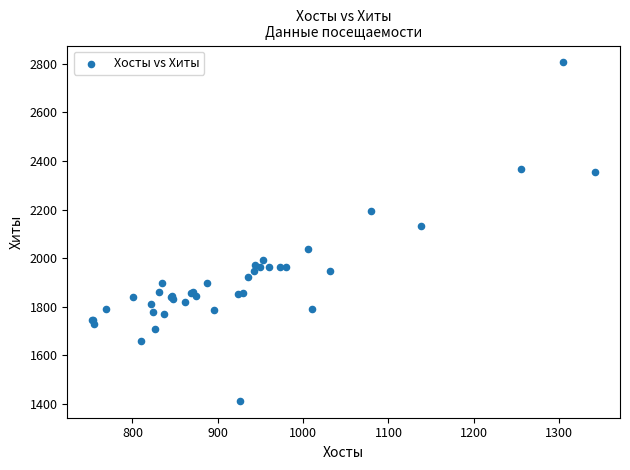

What Y value in the scatter plot is closest to 2109?

2134